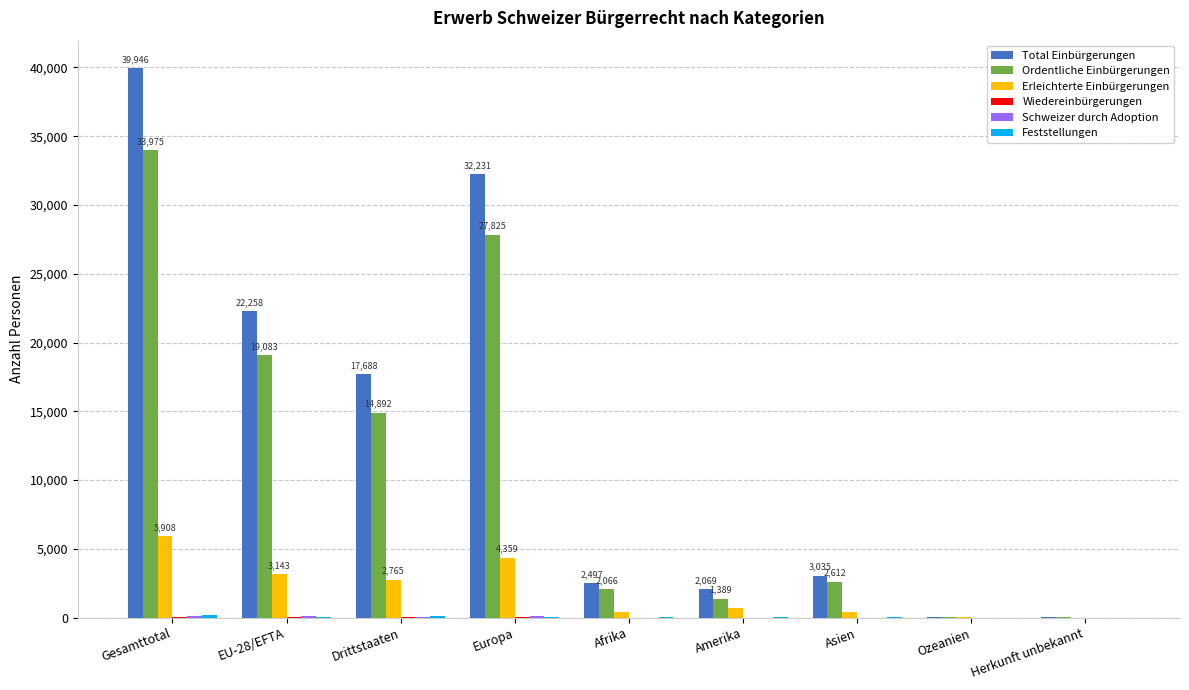

At which category is the sum across all series the highest?

Gesamttotal